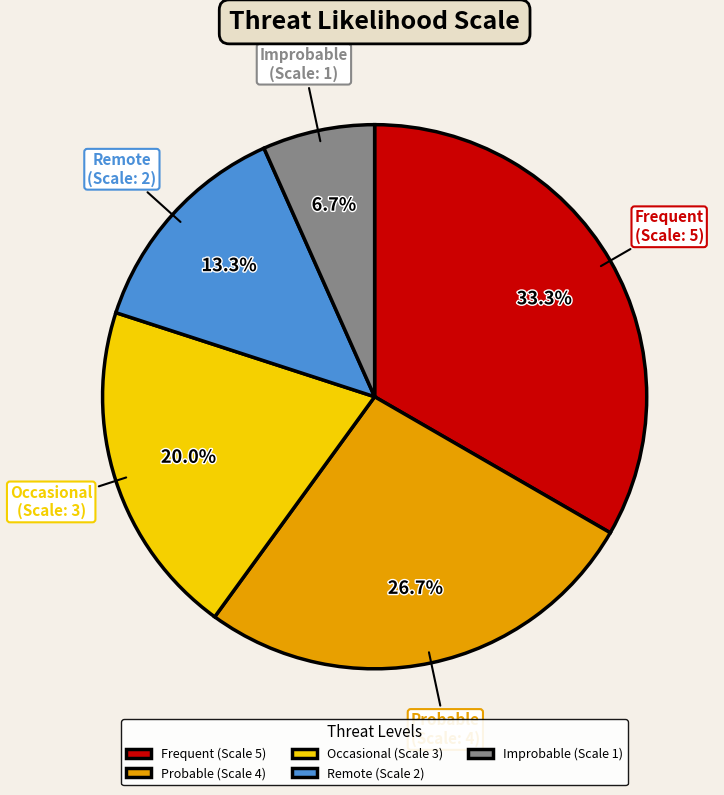

To the nearest percent, what is the difference between the Remote and Probable slice percentages?

13%